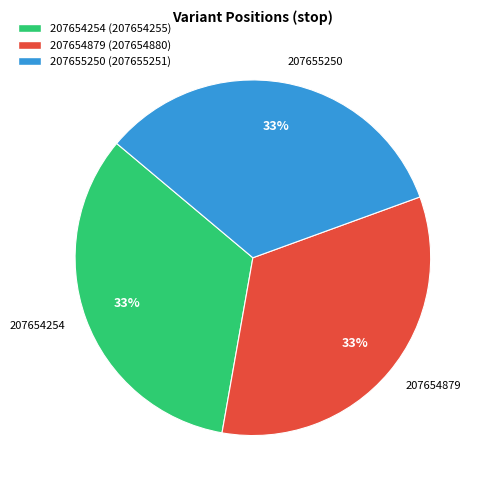

What is the ratio of the value at 207654879 to the value at 207655250?

1.0